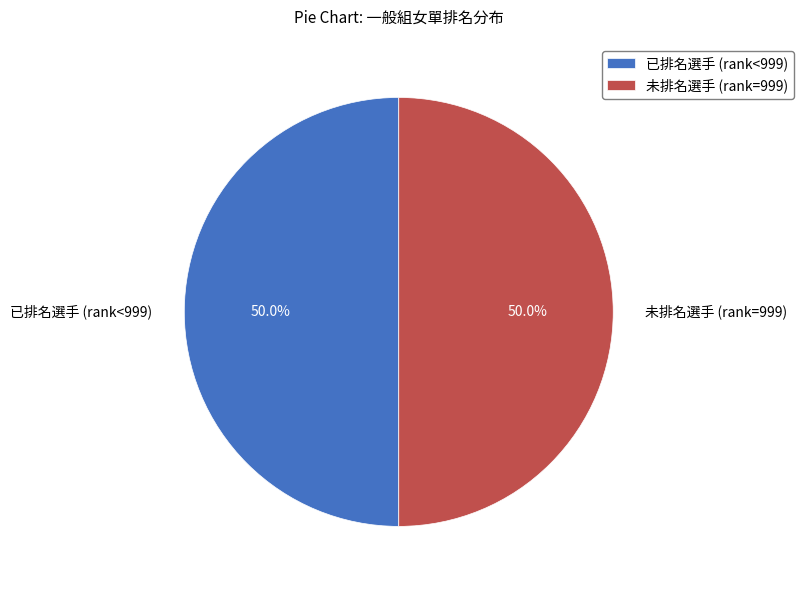

What percentage is NOT represented by 未排名選手 (rank=999)?

50.0%